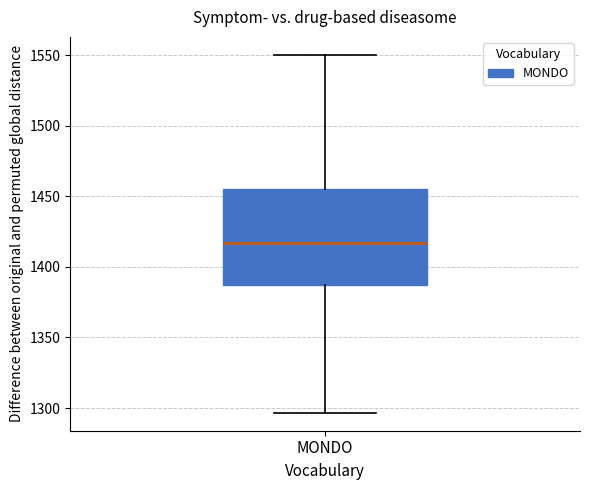

Read this box plot against the y-axis: the position of the median line, the range covered by the box, and the ends of both whiskers. The values are not printed on the chart, so give them approximately, as read against the axis.

median 1415, box 1385 to 1455, whiskers 1295 to 1550